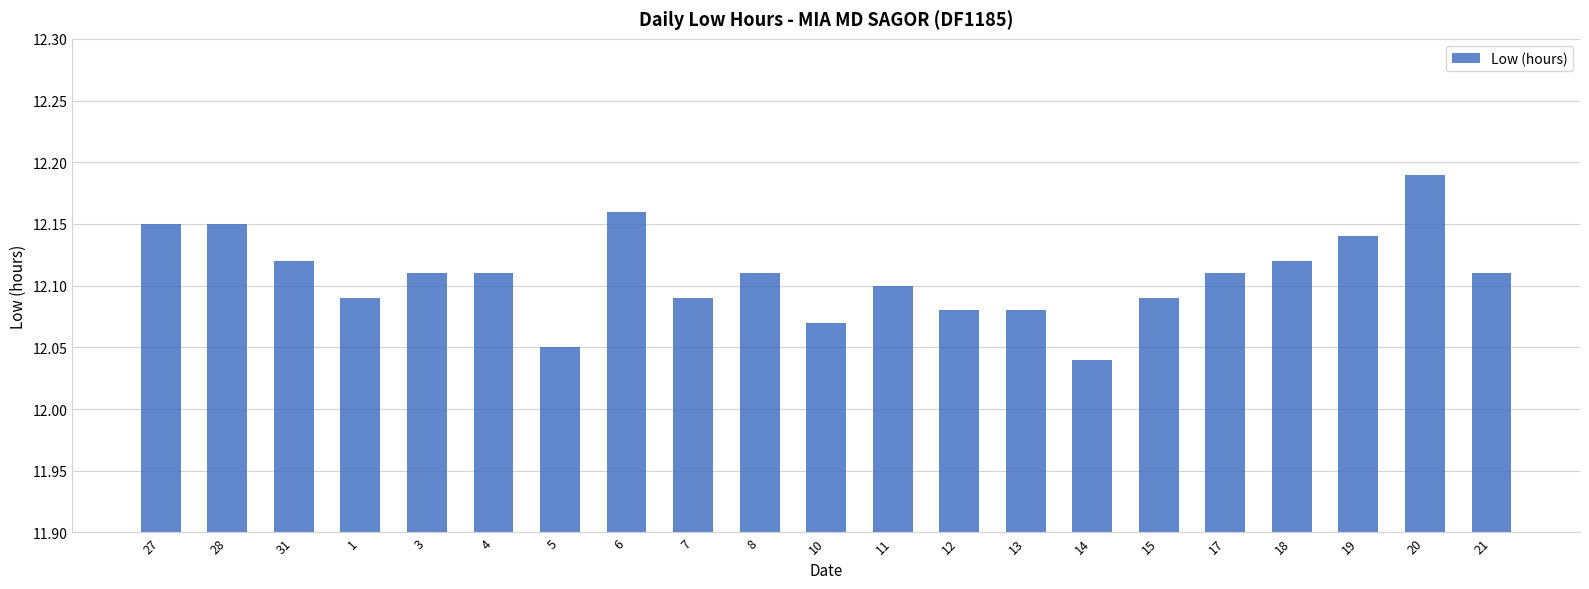

How many bars are there in total?

21